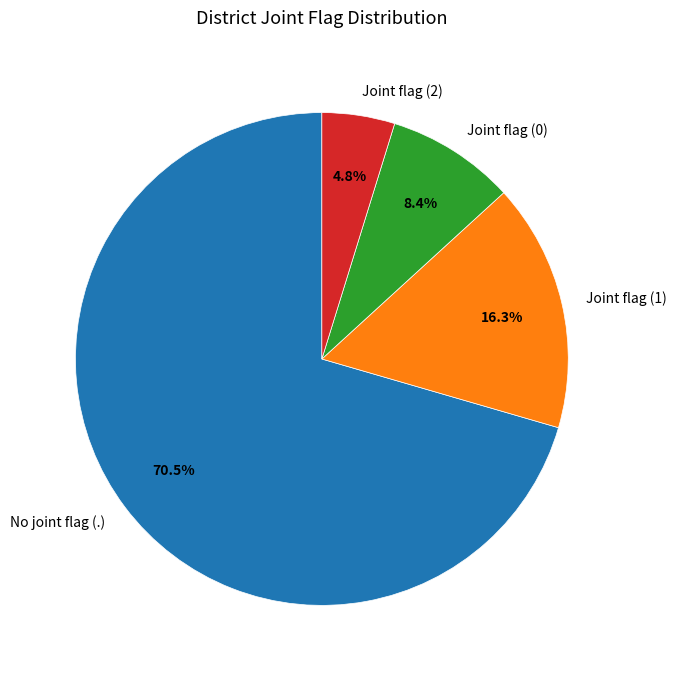

Which category has the smallest portion of the pie?

Joint flag (2)